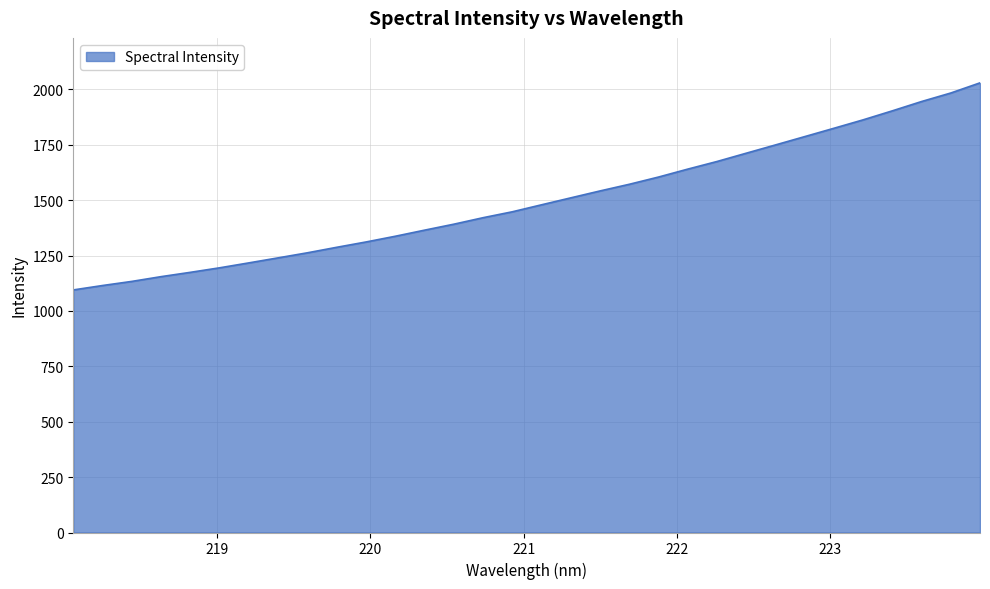

What is the maximum value shown in the chart?

2029.1